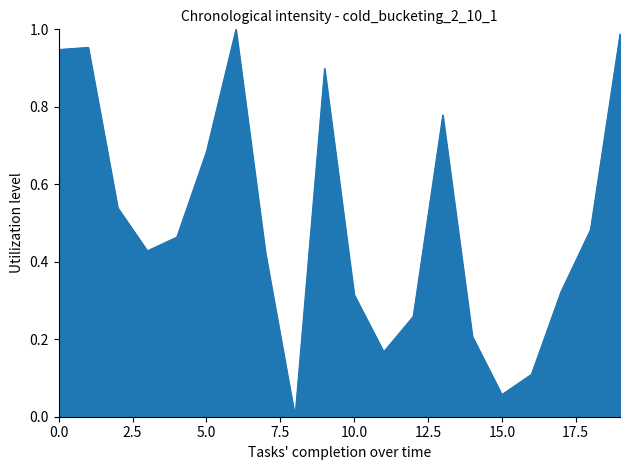

How many lines are shown in the chart?

1